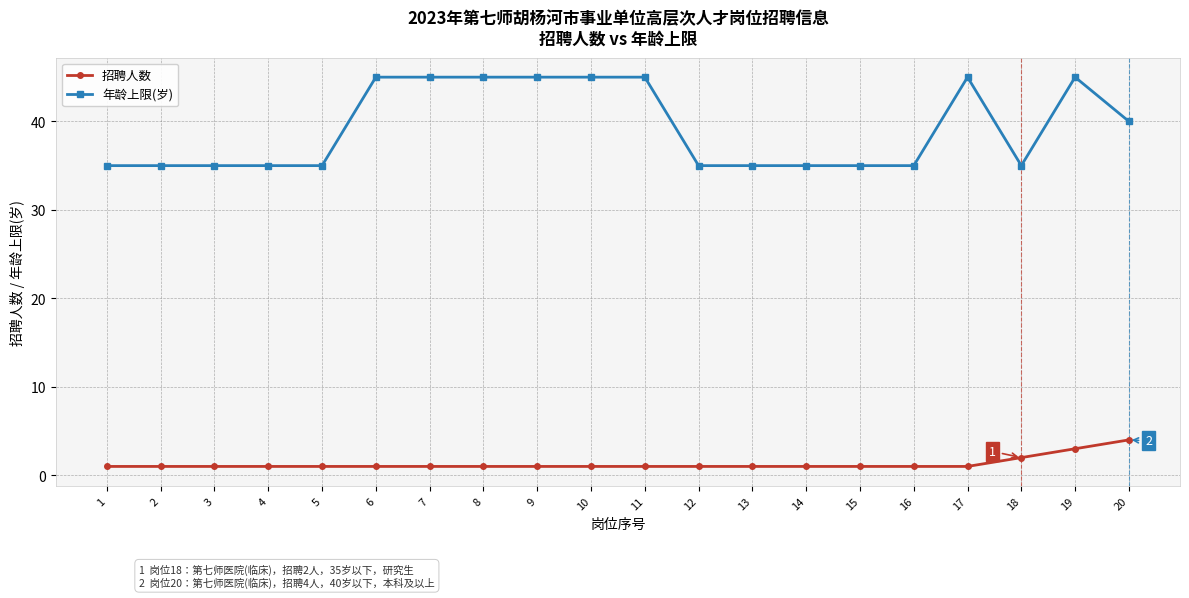

What is the difference between the highest and lowest values at 13?

34